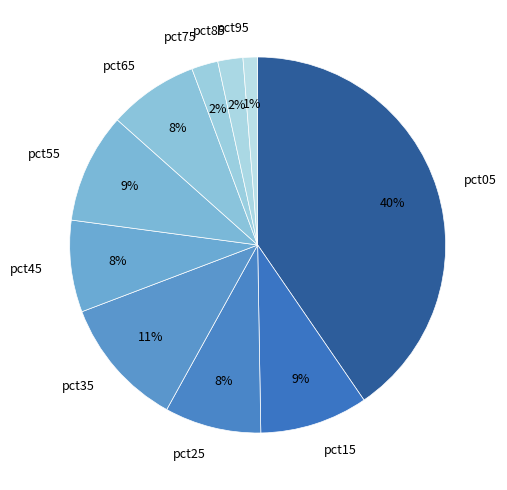

To the nearest percent, what is the difference between the pct45 and pct05 slice percentages?

33%